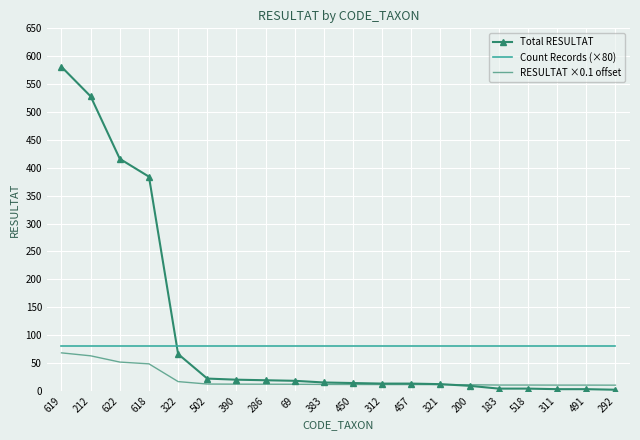

Which series has the largest total across all categories?

Total RESULTAT